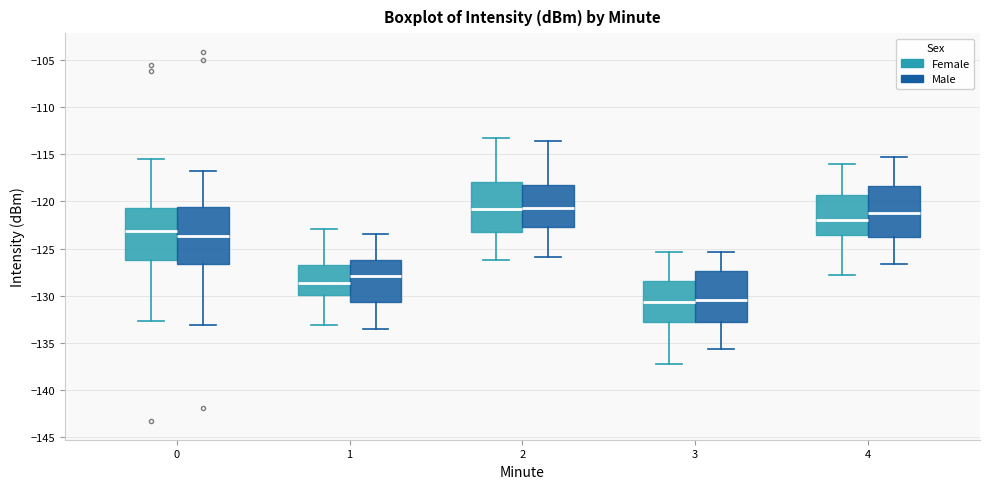

Reading left to right, transcribe this box plot: for each box, give where its median line is, the range the box spans, and where its two whiskers end, as read against the y-axis. The values are not printed on the chart, so give them approximately, as read against the axis.

0 (Female): median -123.0, box -126.0 to -120.5, whiskers -132.5 to -115.5
0 (Male): median -123.5, box -126.5 to -120.5, whiskers -133.0 to -117.0
1 (Female): median -128.5, box -130.0 to -126.5, whiskers -133.0 to -123.0
1 (Male): median -128.0, box -130.5 to -126.5, whiskers -133.5 to -123.5
2 (Female): median -121.0, box -123.0 to -118.0, whiskers -126.0 to -113.5
2 (Male): median -120.5, box -122.5 to -118.5, whiskers -126.0 to -113.5
3 (Female): median -130.5, box -133.0 to -128.5, whiskers -137.0 to -125.5
3 (Male): median -130.5, box -133.0 to -127.5, whiskers -135.5 to -125.5
4 (Female): median -122.0, box -123.5 to -119.5, whiskers -128.0 to -116.0
4 (Male): median -121.0, box -124.0 to -118.5, whiskers -126.5 to -115.5